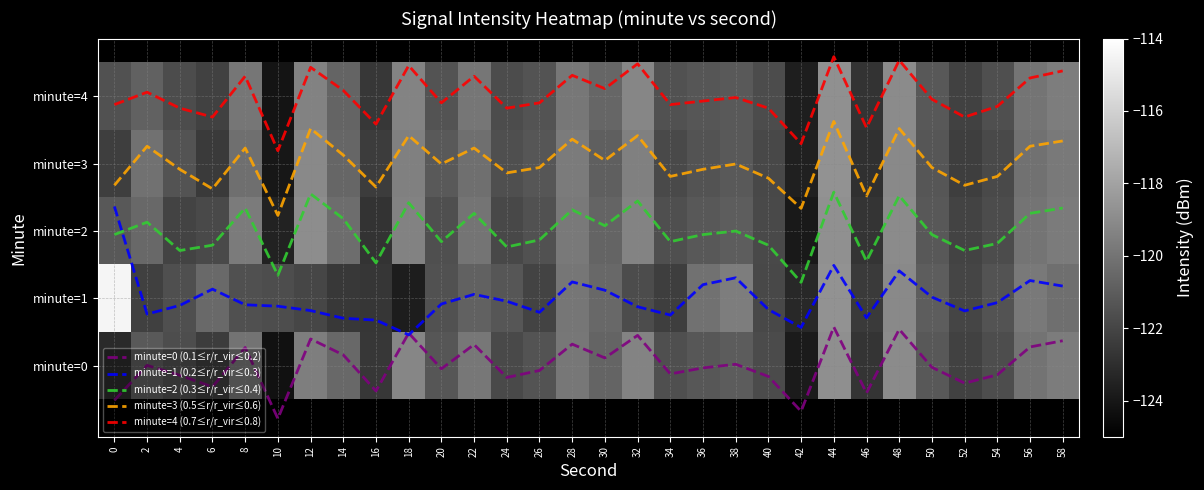

Which has a higher value, 12 or 0?

12